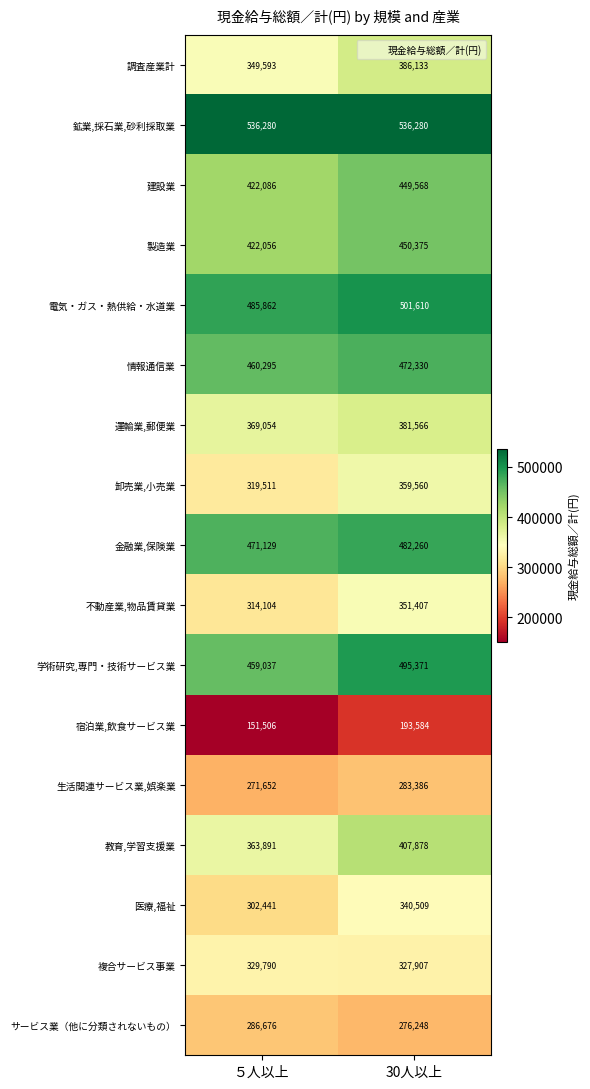

Rank the series at 30人以上 from highest to lowest value.

鉱業,採石業,砂利採取業, 電気・ガス・熱供給・水道業, 学術研究,専門・技術サービス業, 金融業,保険業, 情報通信業, 製造業, 建設業, 教育,学習支援業, 調査産業計, 運輸業,郵便業, 卸売業,小売業, 不動産業,物品賃貸業, 医療,福祉, 複合サービス事業, 生活関連サービス業,娯楽業, サービス業（他に分類されないもの）, 宿泊業,飲食サービス業